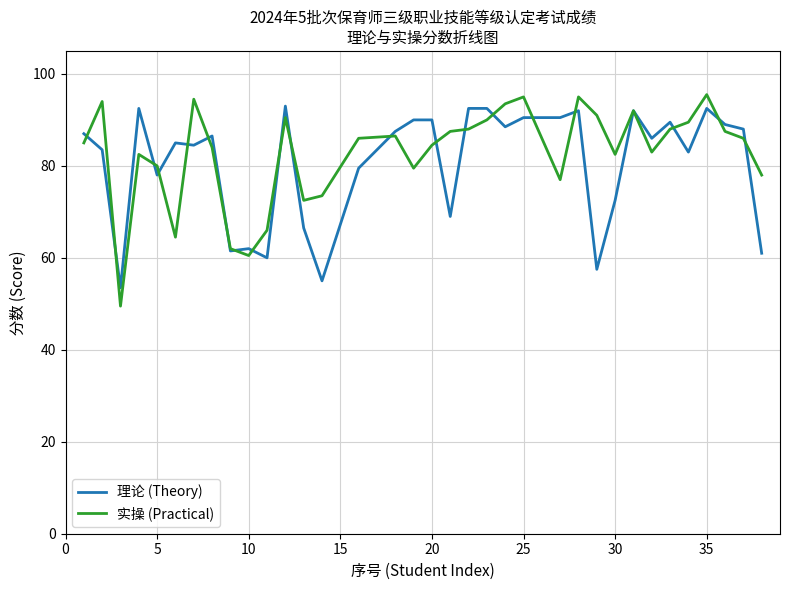

Which series has the widest spread of values?

实操 (Practical)